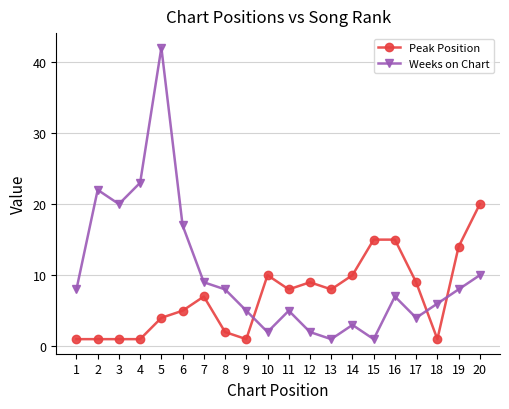

True or false: Peak Position has a value of 1 at 1.

True